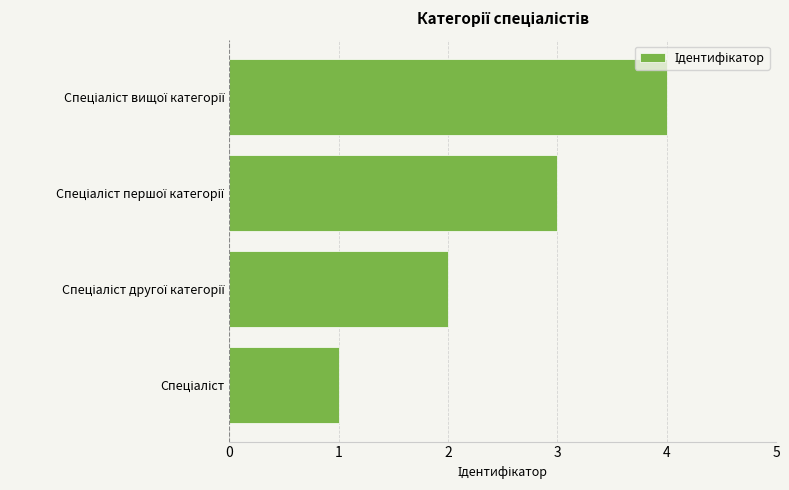

What is the greatest value displayed?

4